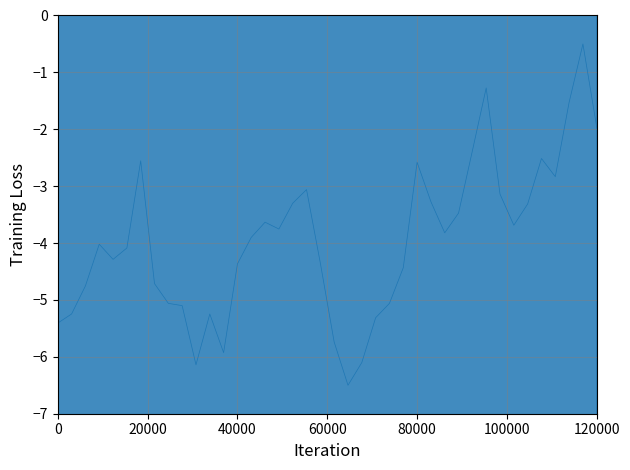

What is the minimum value shown in the chart?

-6.5